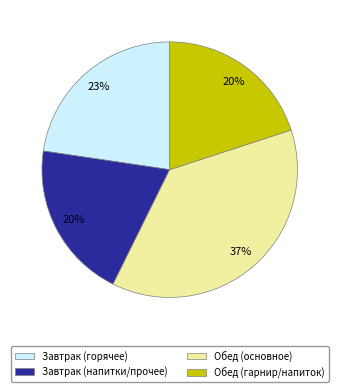

To the nearest percent, what is the difference between the largest and smallest slice percentages?

17%